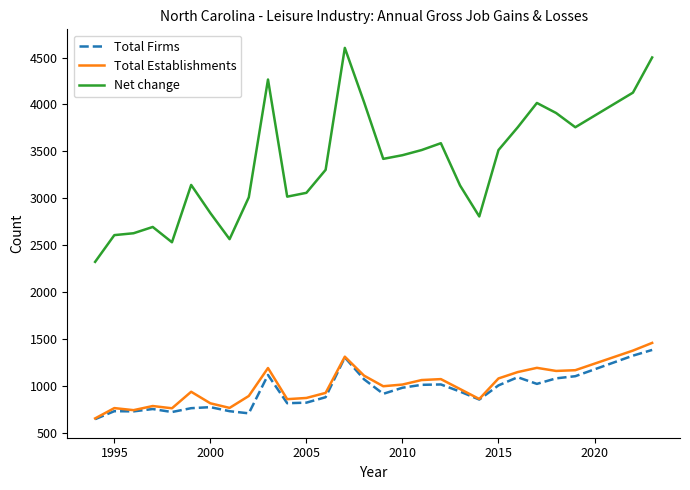

True or false: Net change and Total Firms cross at least once.

False